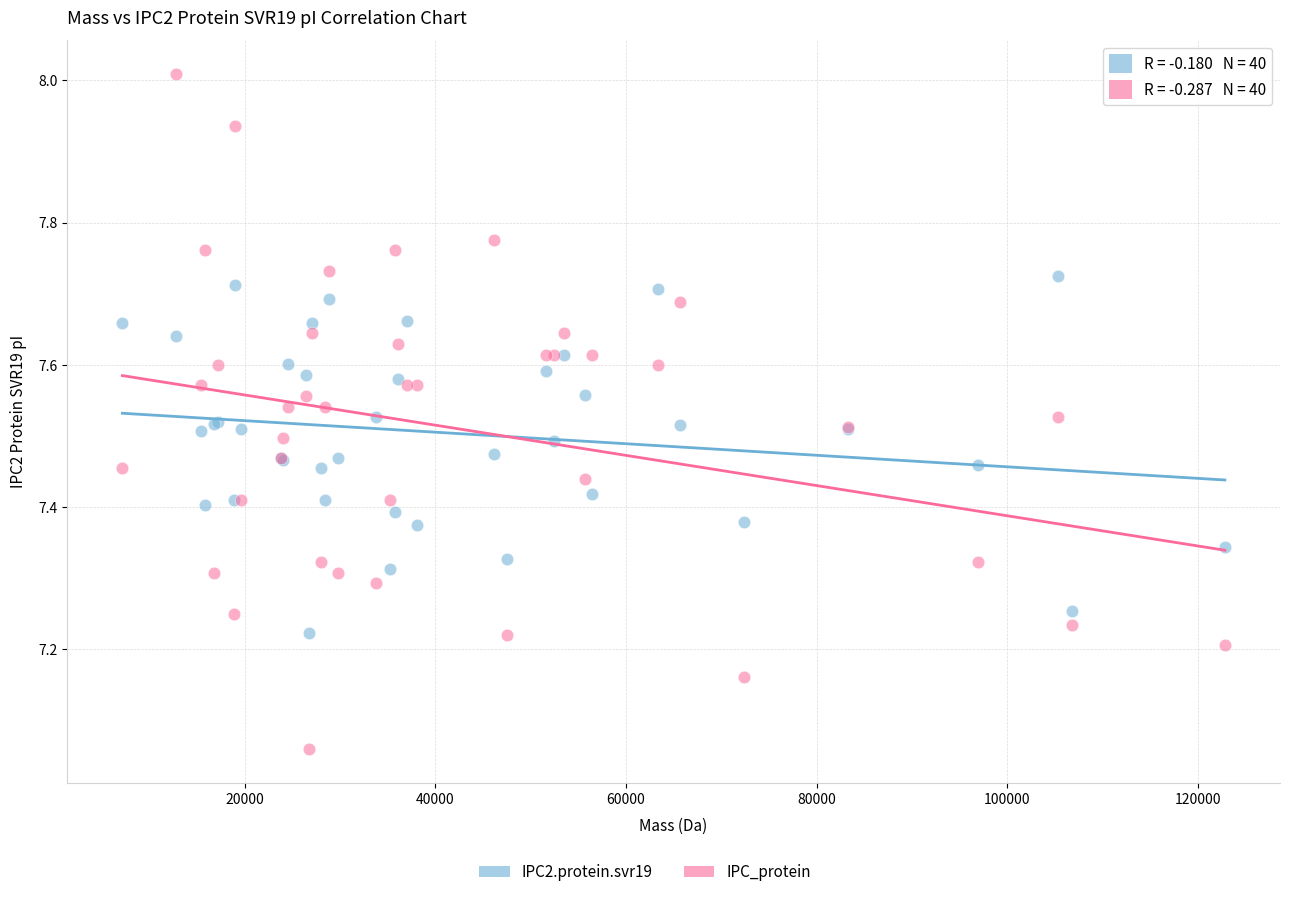

Which series contains the highest Y value?

IPC_protein